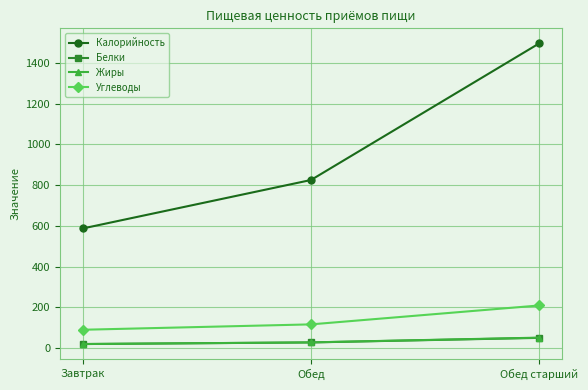

What is the difference between the Белки values at Обед старший and Обед?

22.5